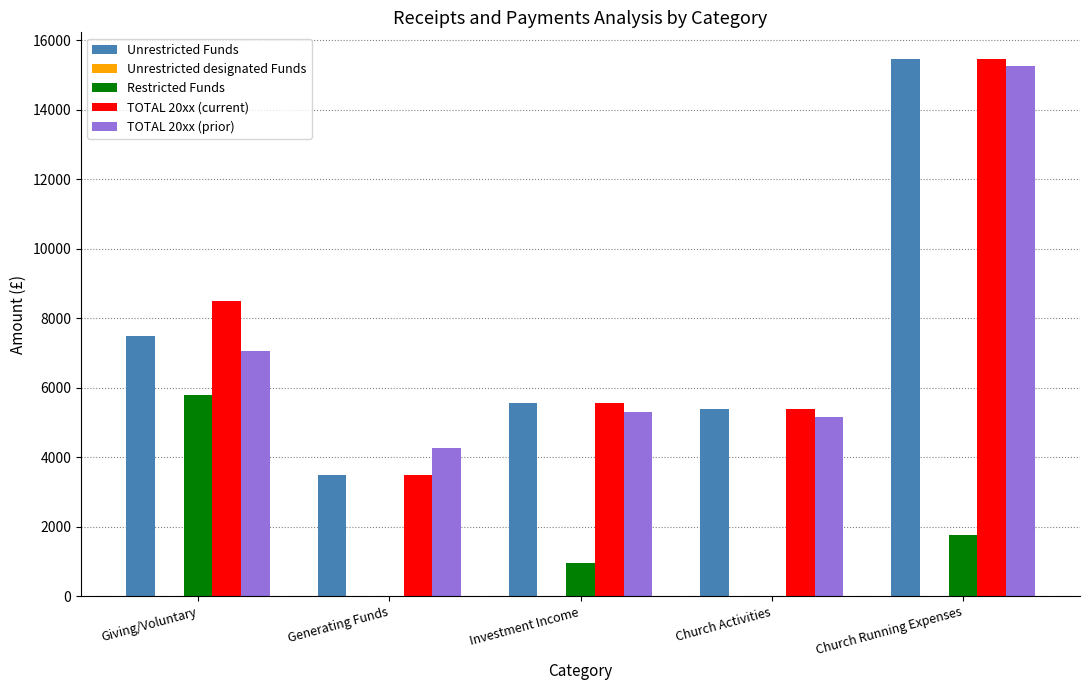

Between Giving/Voluntary and Investment Income, which series saw the biggest shift?

Restricted Funds